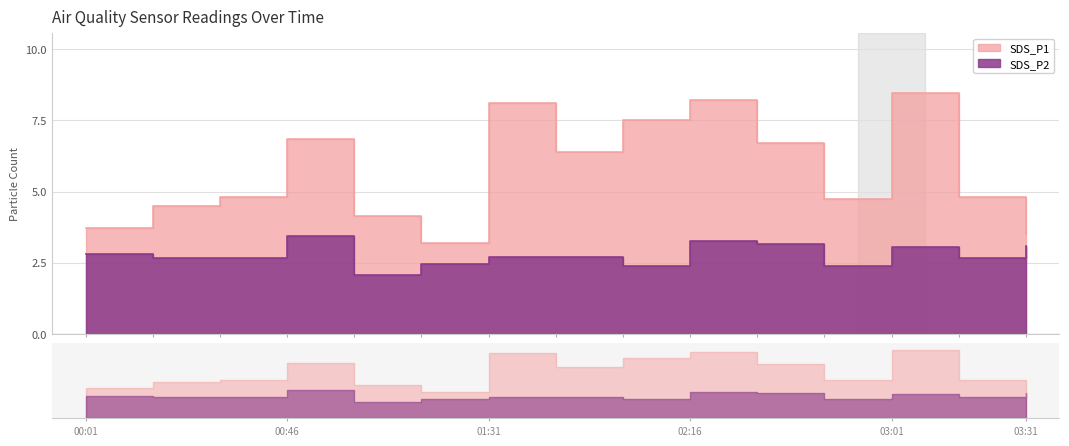

Between 01:46 and 02:01, which series saw the biggest shift?

SDS_P1